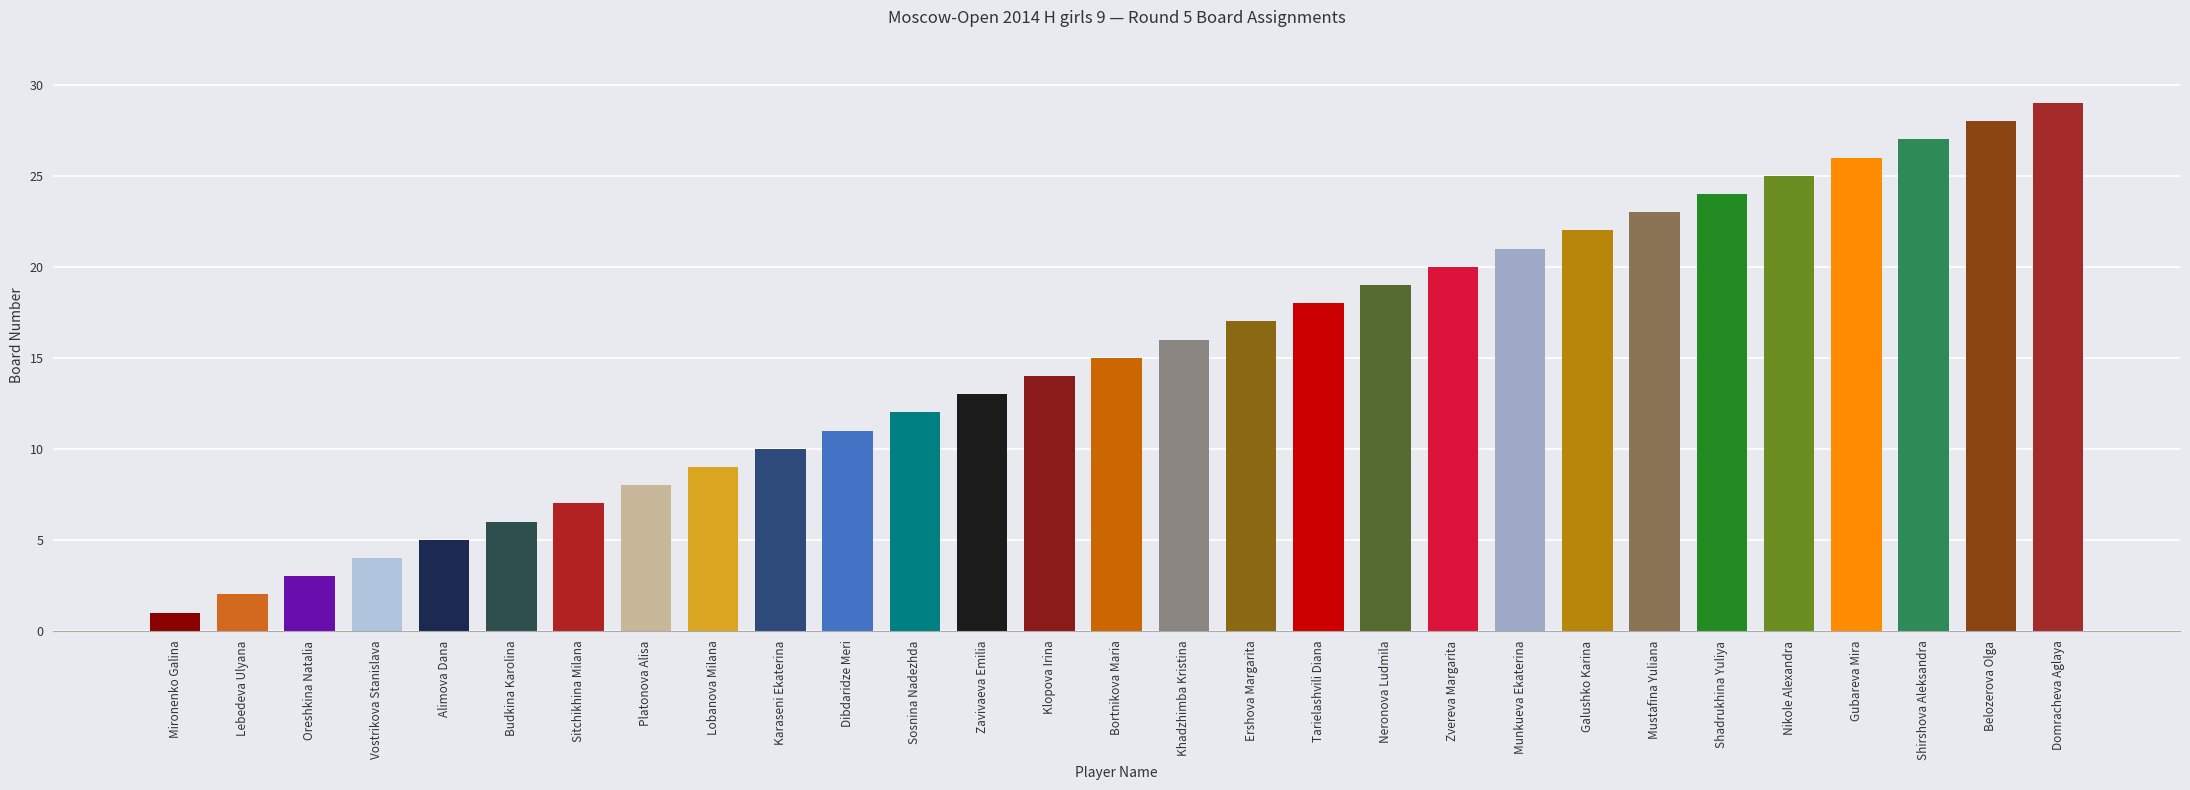

What is the difference between the maximum and minimum values?

28